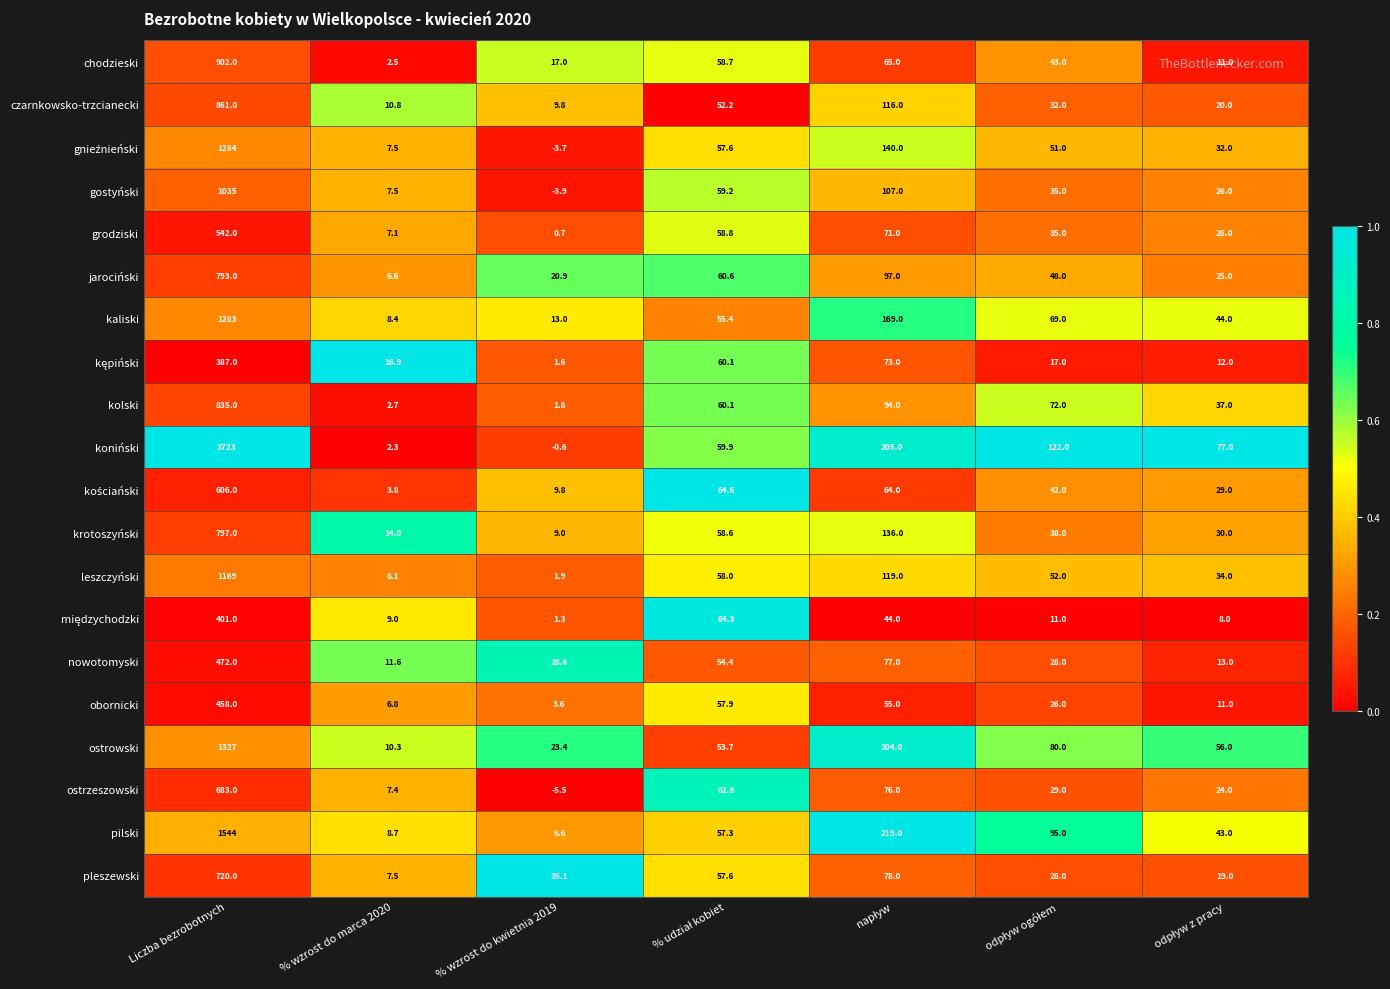

Which label corresponds to the largest value in the chart?

Liczba bezrobotnych